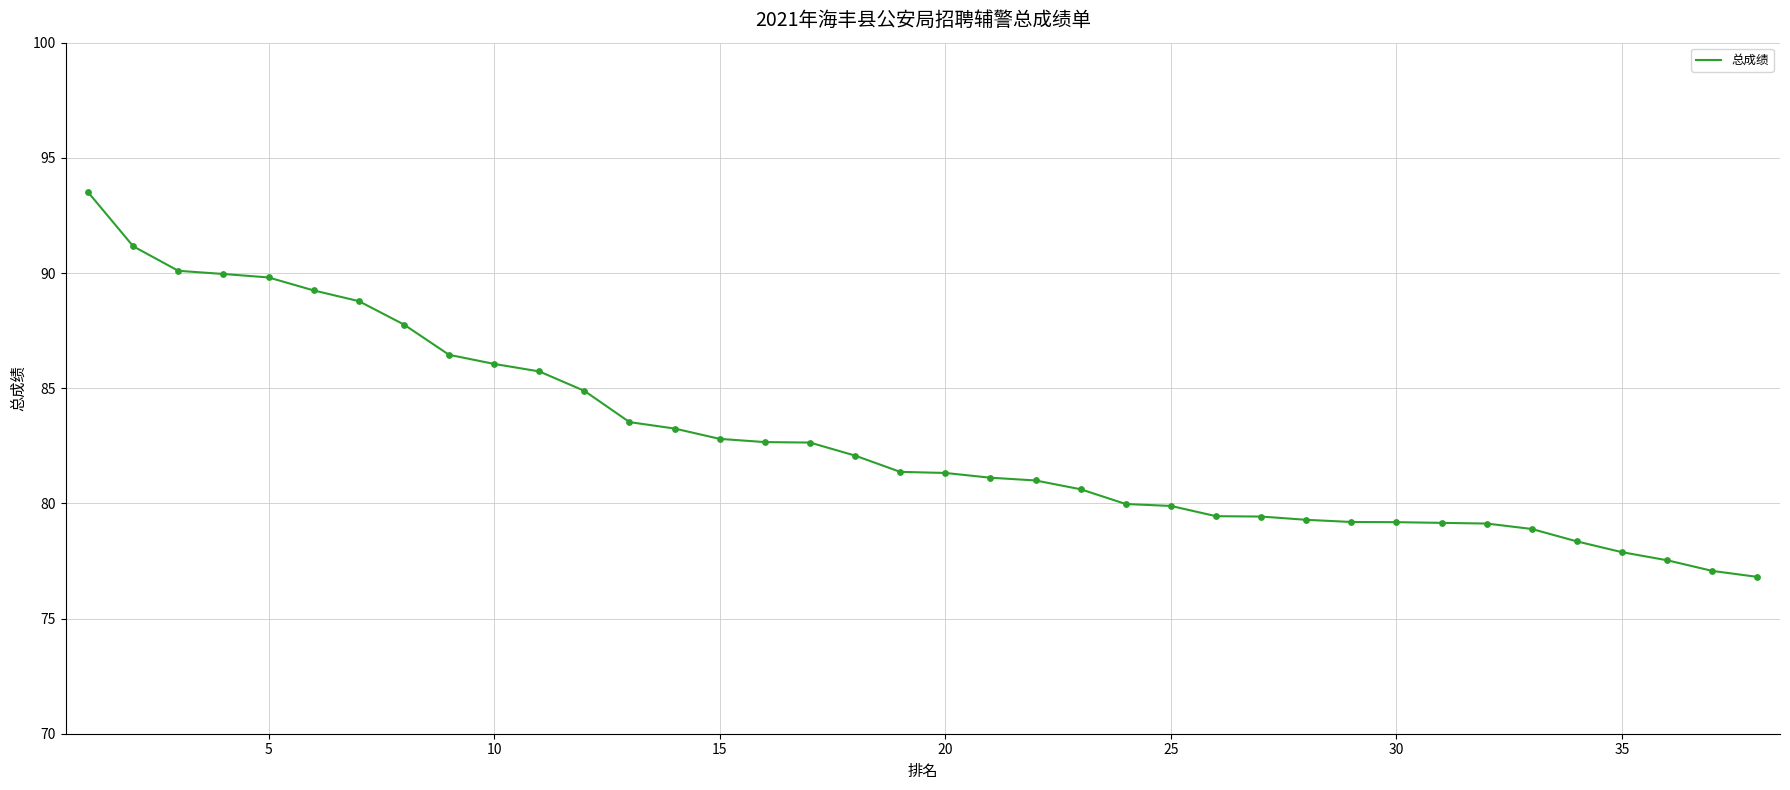

What is the smallest value displayed?

76.8